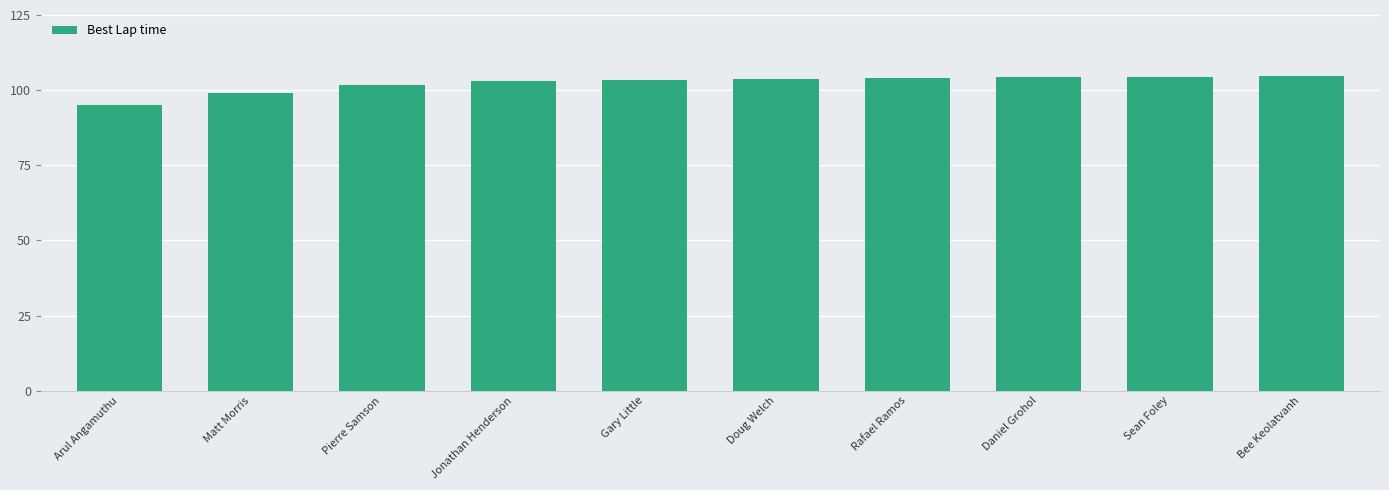

What position from the right is Jonathan Henderson?

7